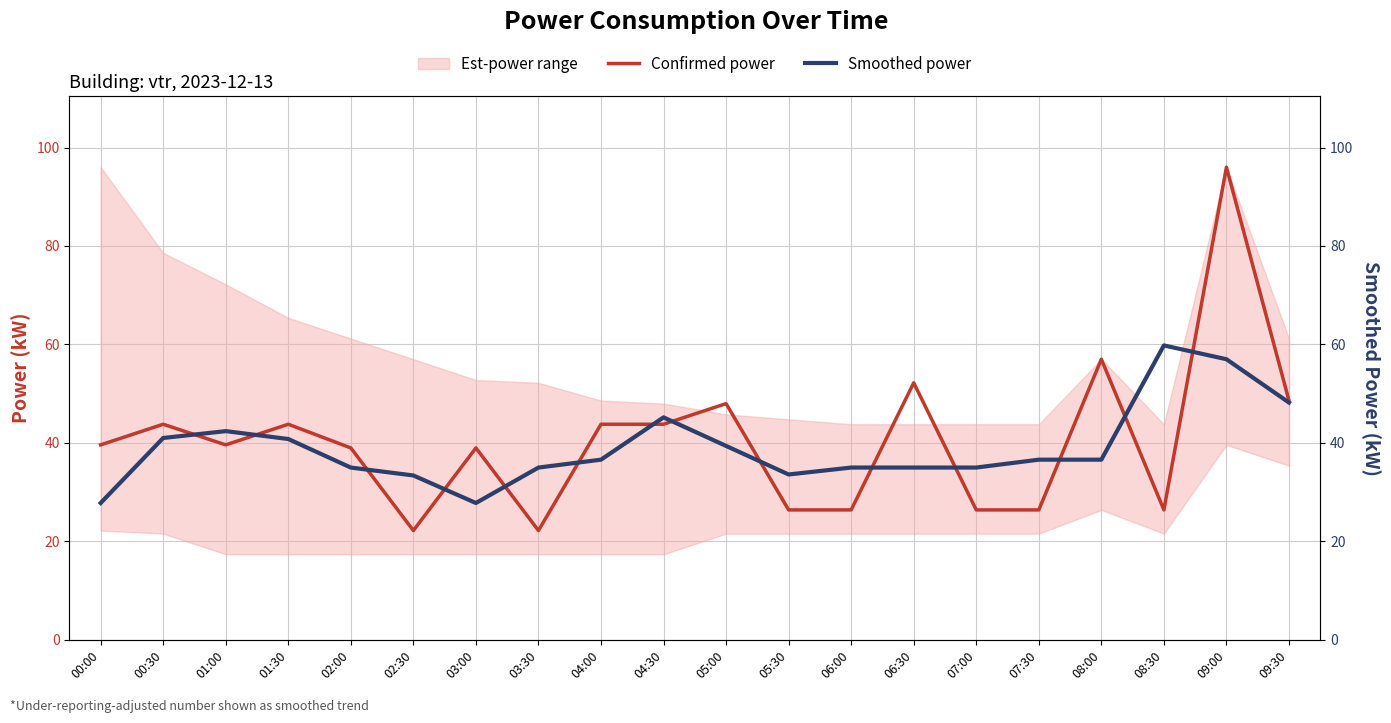

Which series has the largest range (max minus min)?

Confirmed power